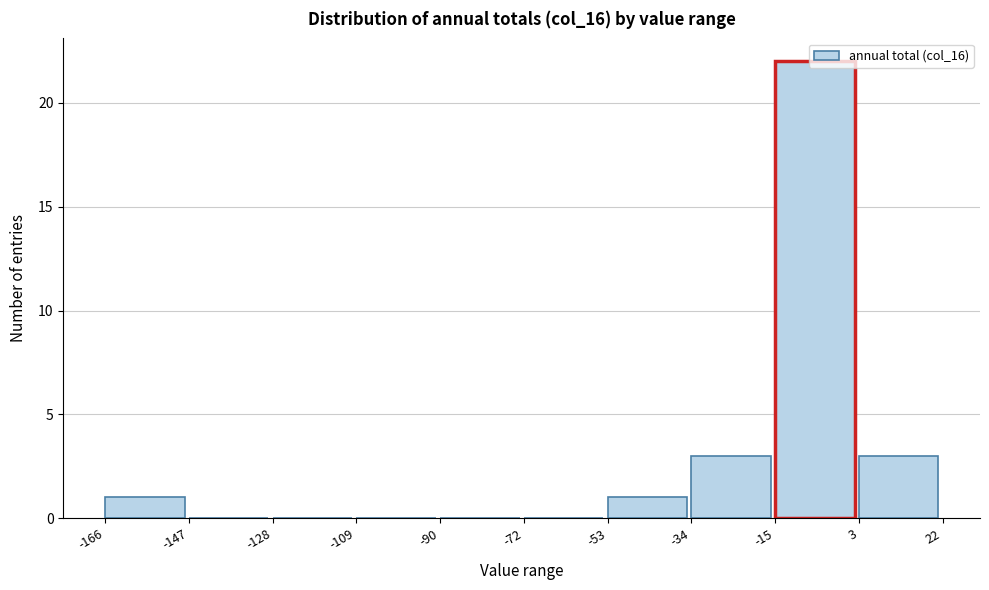

What is the height of the bar covering -34 to -15 on the x-axis? The values are not printed on the chart, so give them approximately, as read against the axis.

3